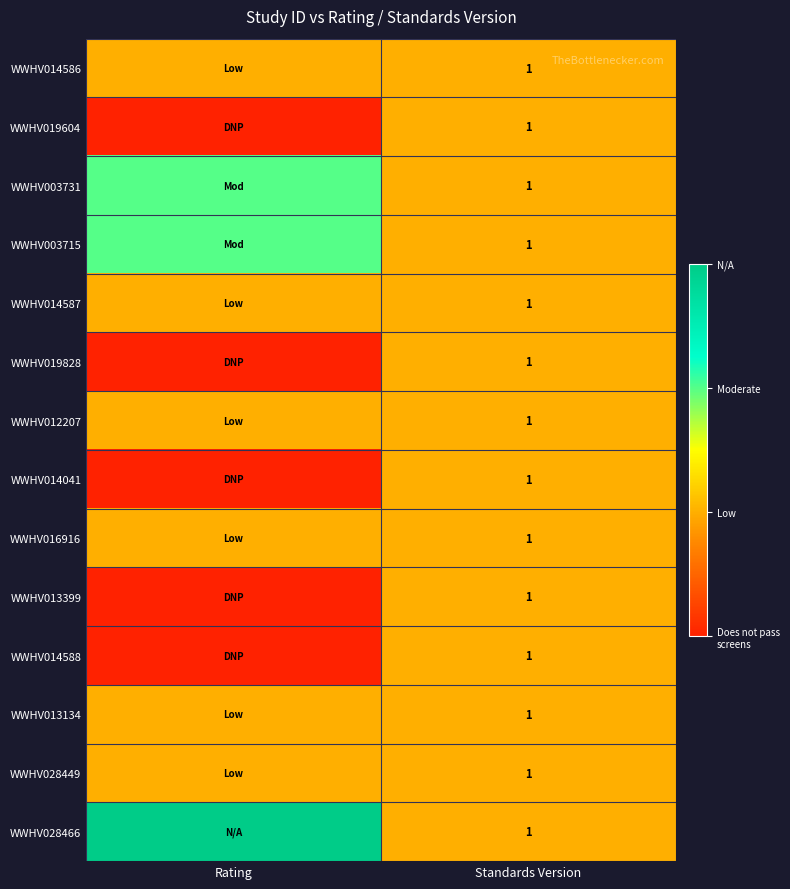

How many categories are shown in the chart?

2